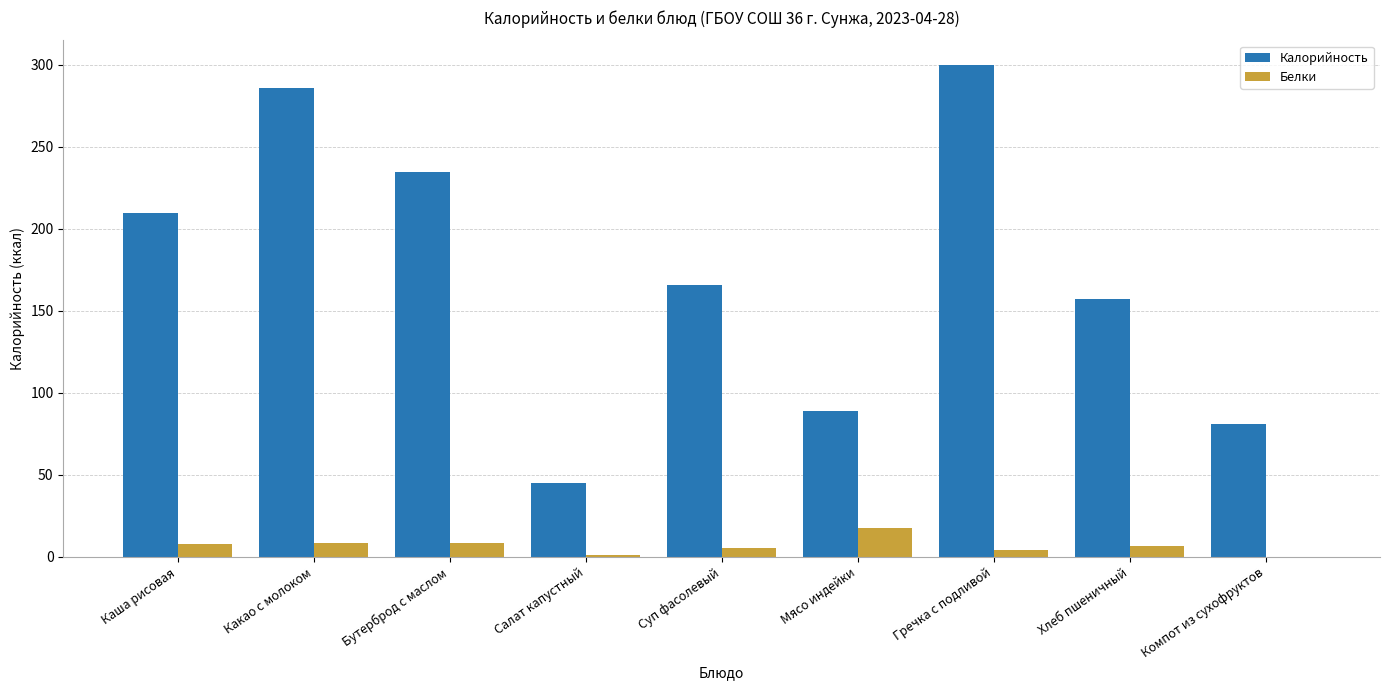

What is the approximate value of Калорийность at Суп фасолевый?

166.0